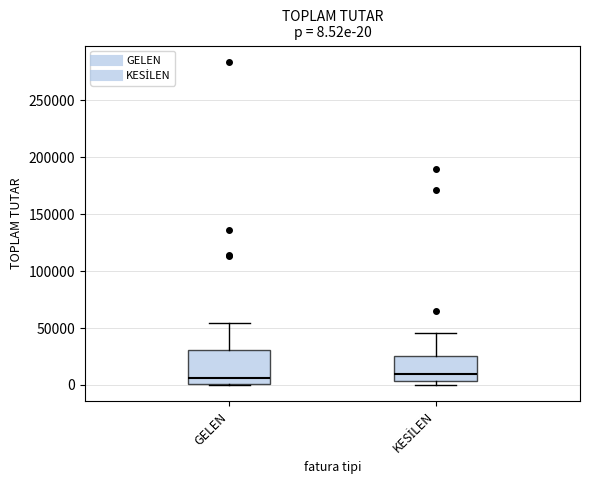

Comparing the boxes themselves (not the whiskers), which one is the tallest?

GELEN